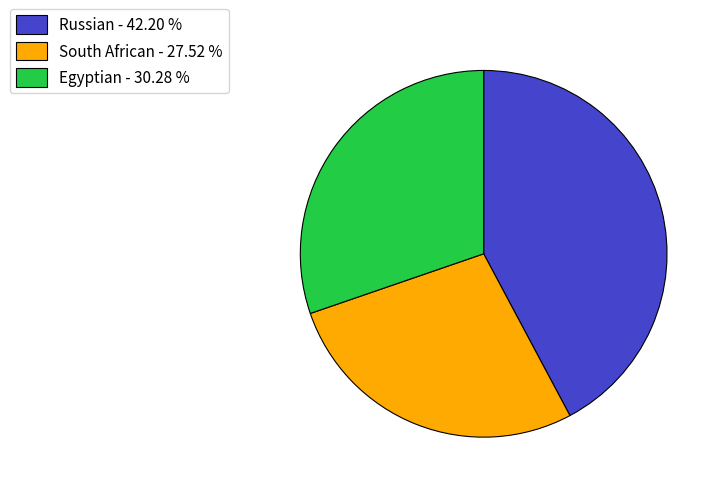

Do Egyptian and South African together represent more than half of the pie?

Yes